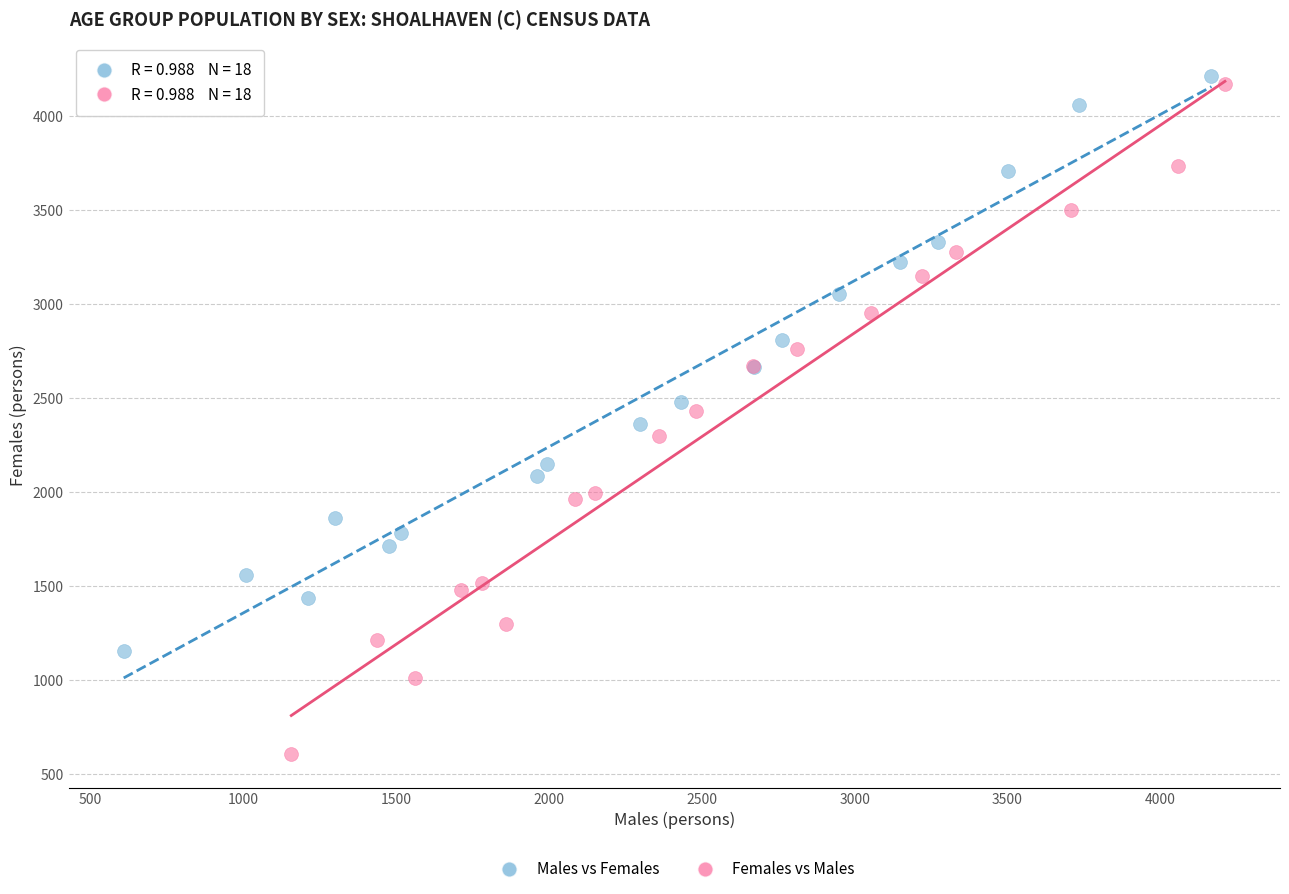

Which series reaches the minimum Y coordinate?

Females vs Males